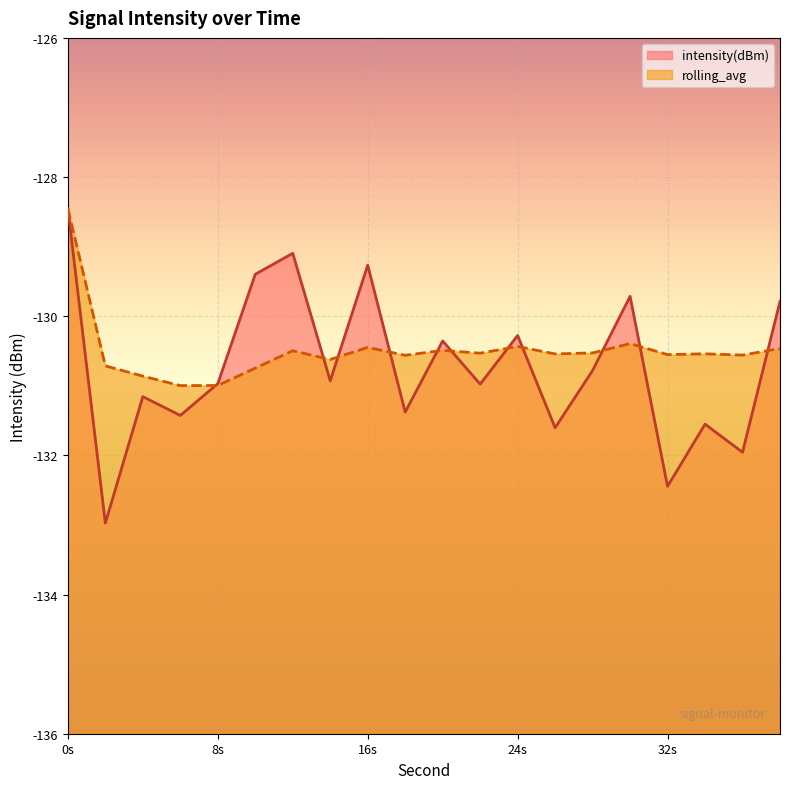

Which series ends up on top after the final intersection of rolling_avg and intensity(dBm)?

intensity(dBm)